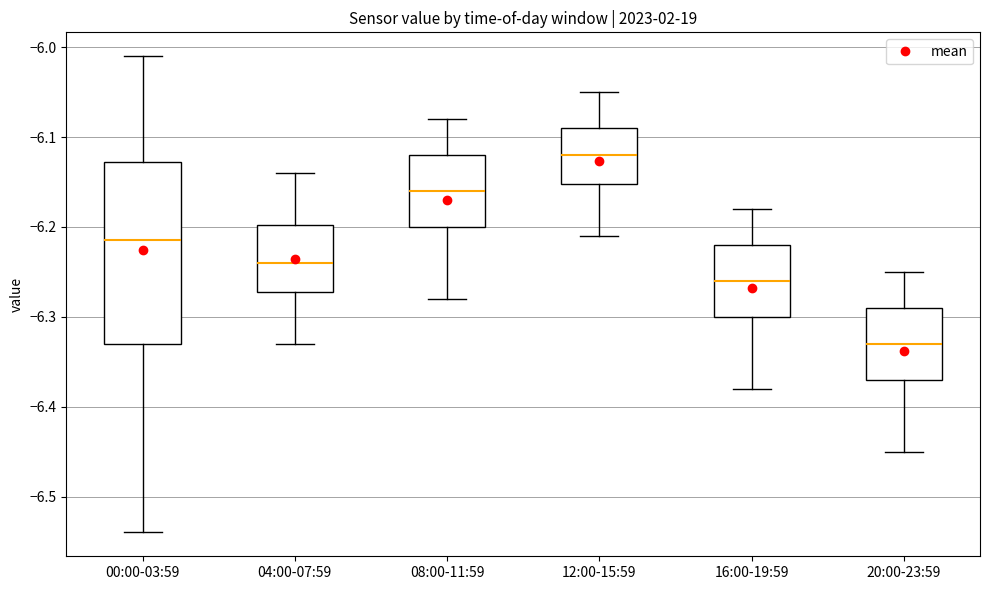

Comparing the boxes themselves (not the whiskers), which one is the tallest?

00:00-03:59